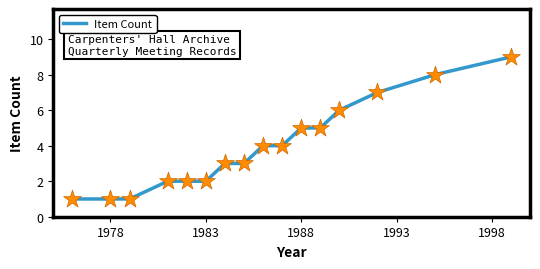

What is the smallest value displayed?

1.0